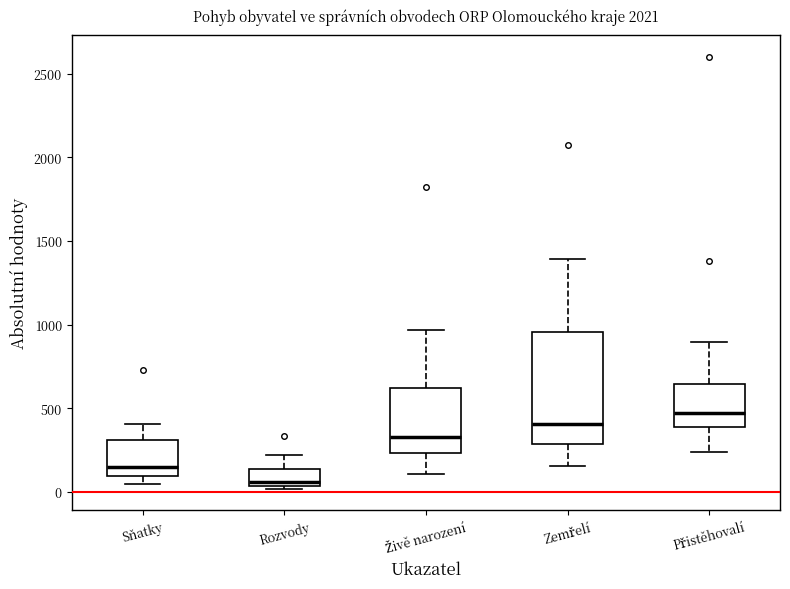

Reading left to right, read every box against the y-axis: the position of its median line, the range the box covers, and the ends of its whiskers. The values are not printed on the chart, so give them approximately, as read against the axis.

Sňatky: median 150, box 100 to 300, whiskers 50 to 400
Rozvody: median 50 (just above the box's lower edge), box 50 to 150, whiskers 0 to 200
Živě narození: median 350, box 250 to 600, whiskers 100 to 950
Zemřelí: median 400, box 300 to 950, whiskers 150 to 1400
Přistěhovalí: median 450, box 400 to 650, whiskers 250 to 900